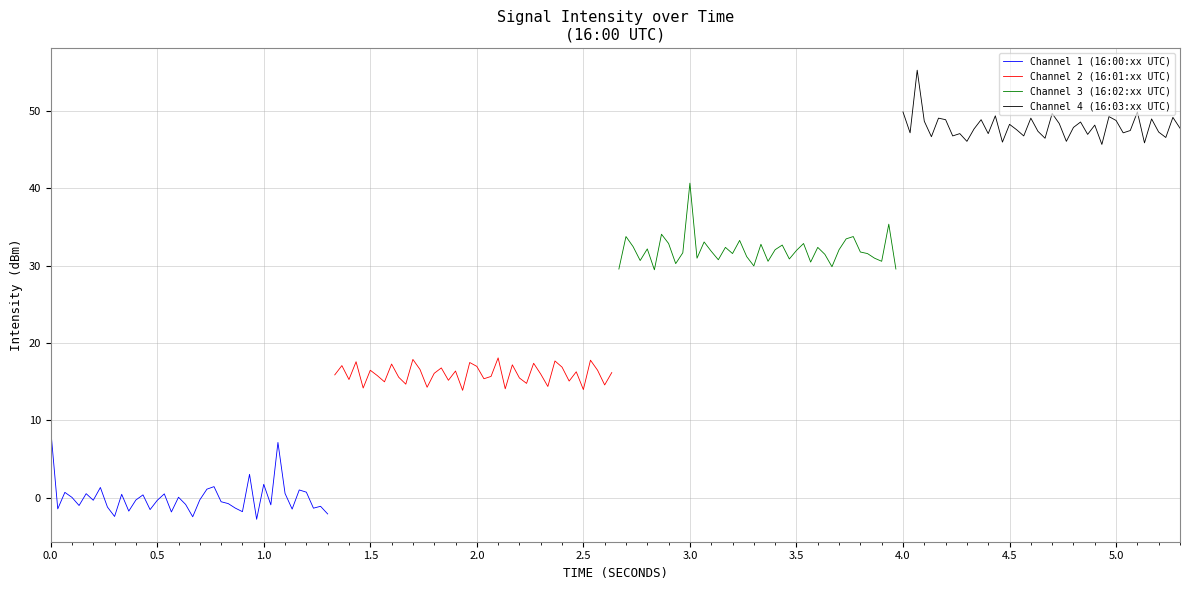

What is the maximum value for Channel 1 (16:00:xx UTC)?

8.9